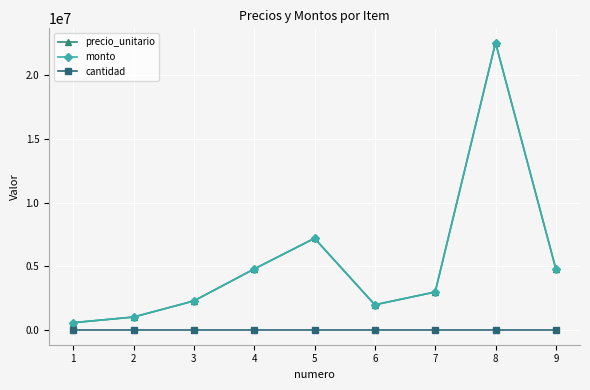

The value of monto at 4 is 6453582. True or false?

False